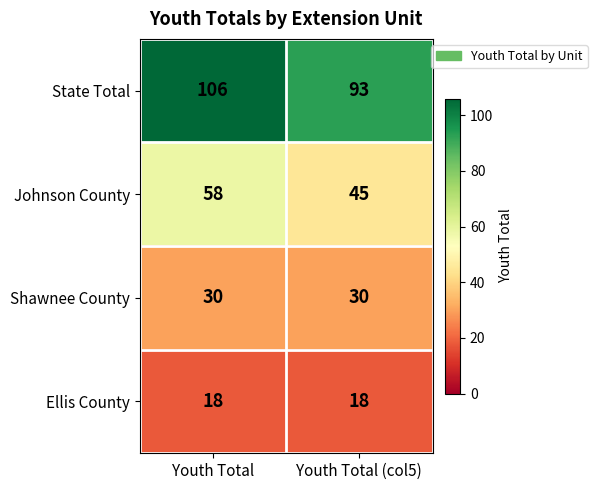

What value does the Ellis County series have at Youth Total?

18